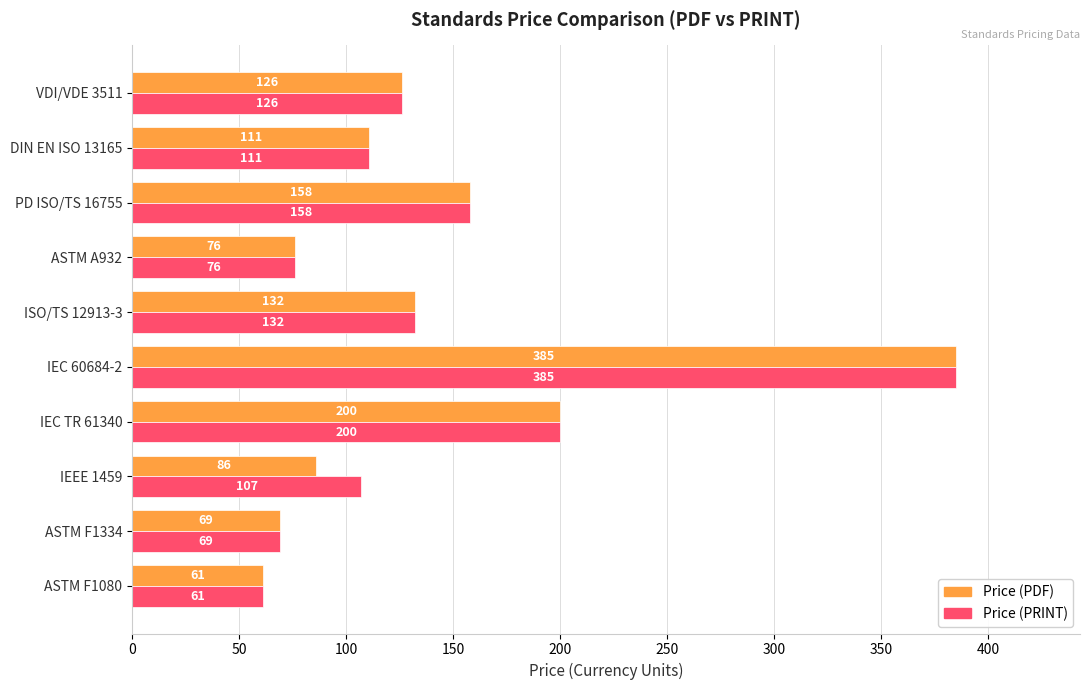

What are all the series names shown in the legend?

Price (PDF), Price (PRINT)